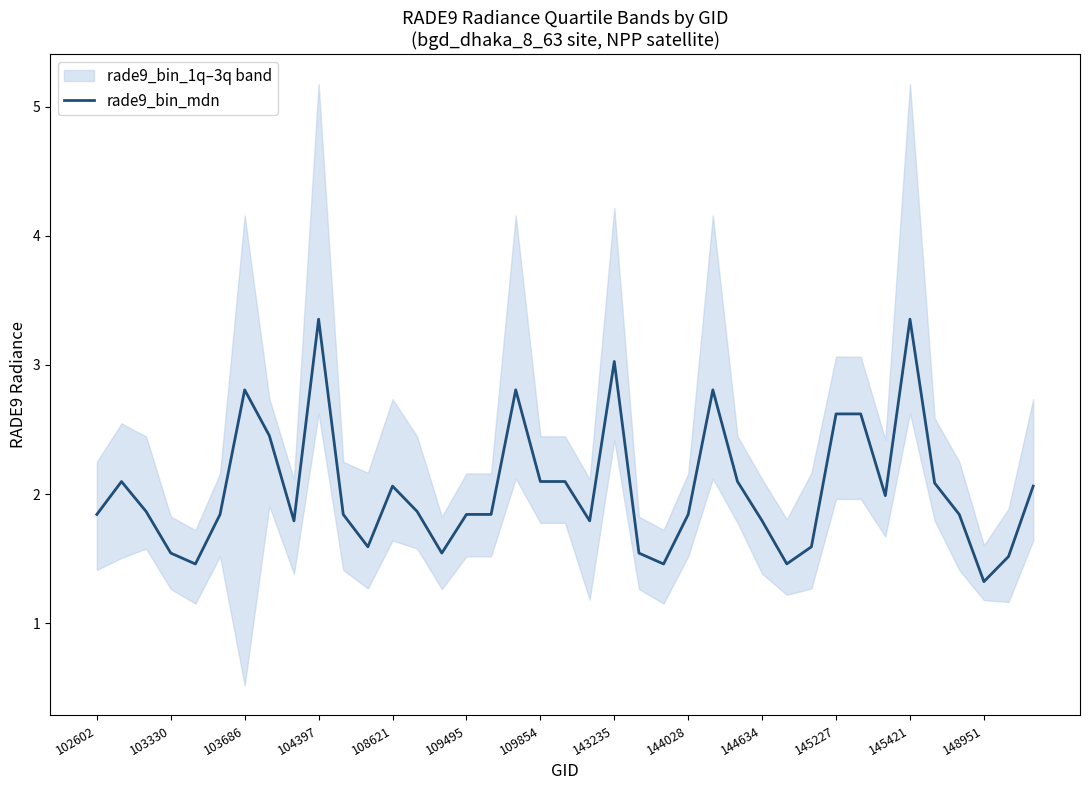

Reading left to right, transcribe all the data shown in this chart.

1.8	2.1	1.9	1.5	1.5	1.8	2.8	2.5	1.8	3.4	1.8	1.6	2.1	1.9	1.5	1.8	1.8	2.8	2.1	2.1	1.8	3.0	1.5	1.5	1.8	2.8	2.1	1.8	1.5	1.6	2.6	2.6	2.0	3.4	2.1	1.8	1.3	1.5	2.1